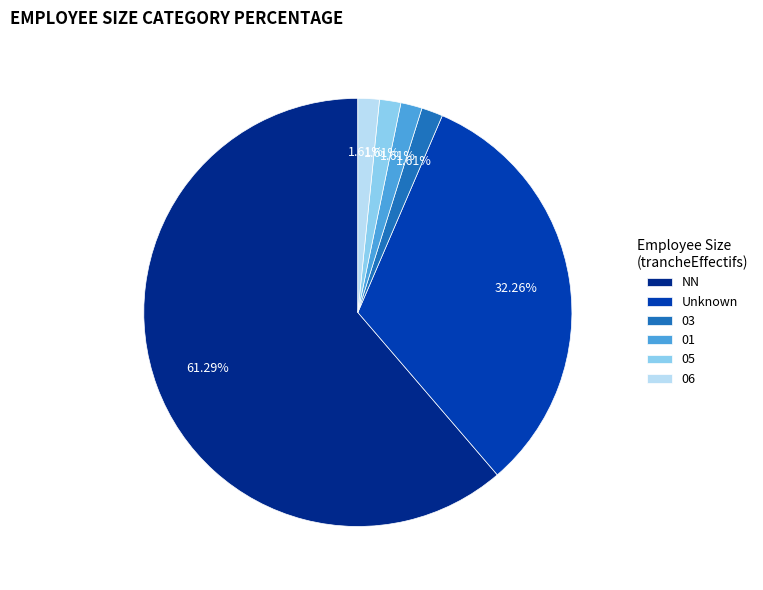

What is the ratio of the value at 03 to the value at 06?

1.0